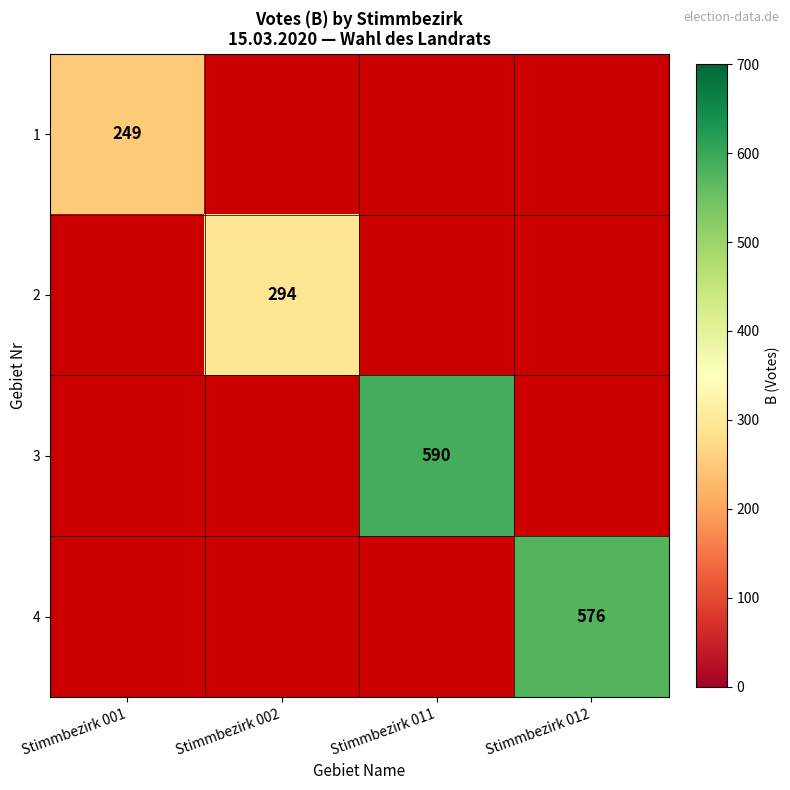

True or false: 1 has a value of 434 at Stimmbezirk 001.

False